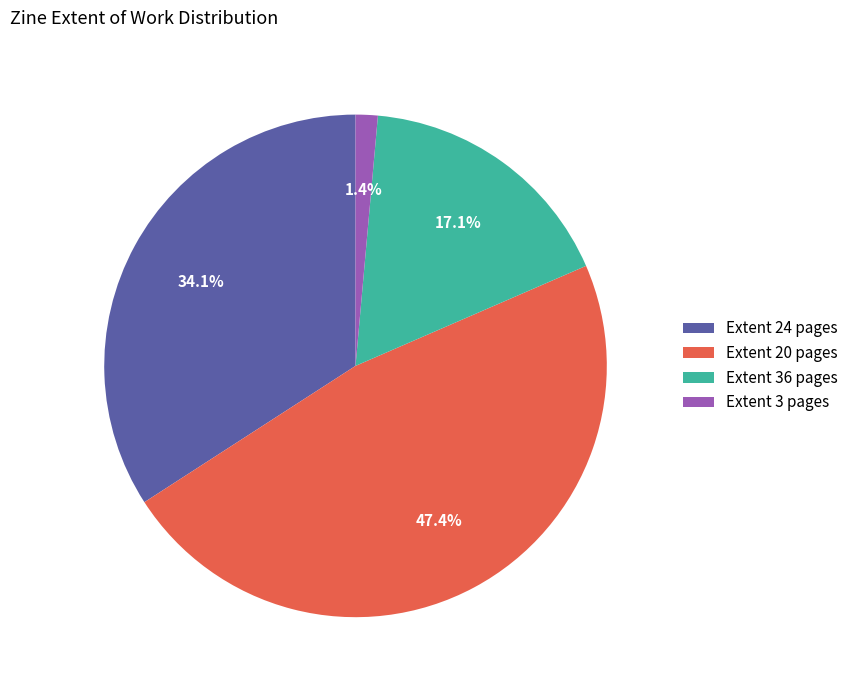

Which slice is the smallest?

Extent 3 pages